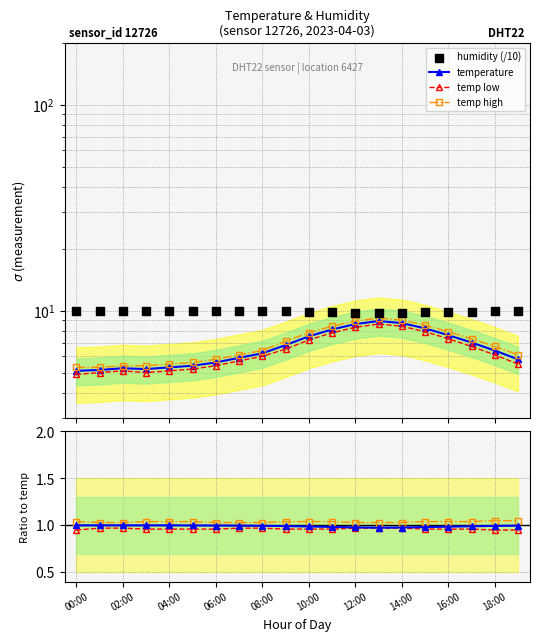

At which category is the sum across all series the highest?

13:00